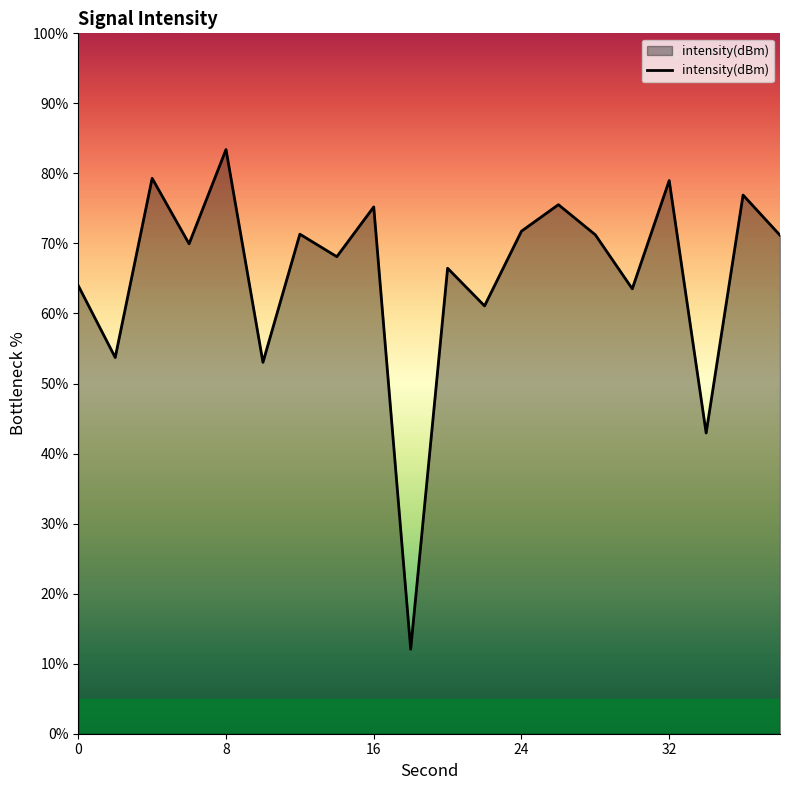

What is the average value?

65.5